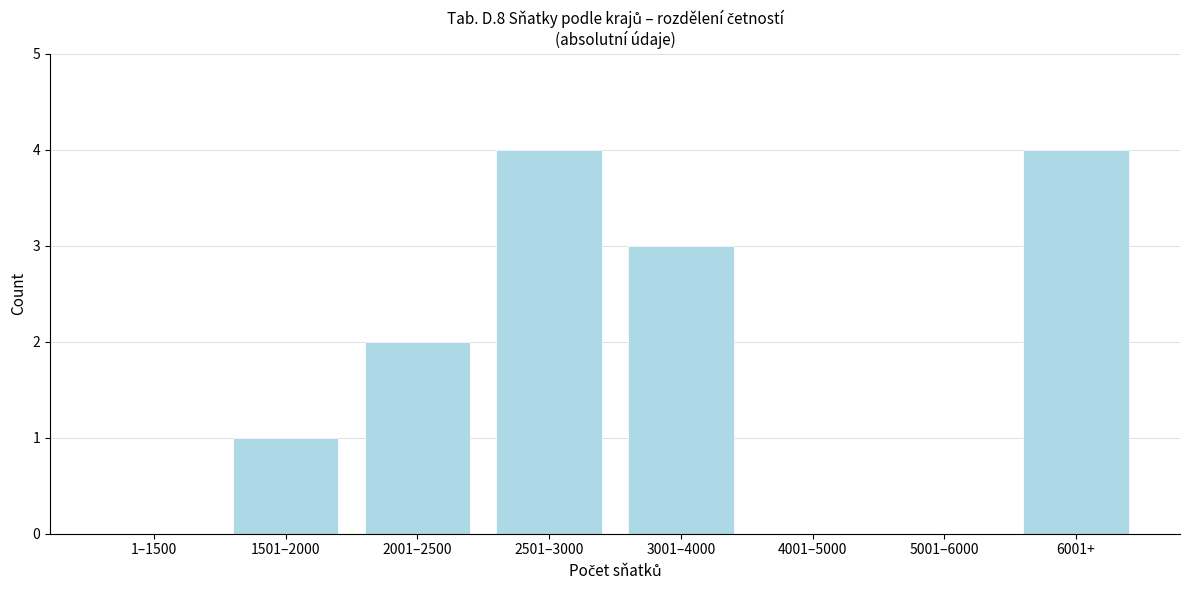

Reading left to right, extract all data points from this chart.

1–1500=0	1501–2000=1	2001–2500=2	2501–3000=4	3001–4000=3	4001–5000=0	5001–6000=0	6001+=4